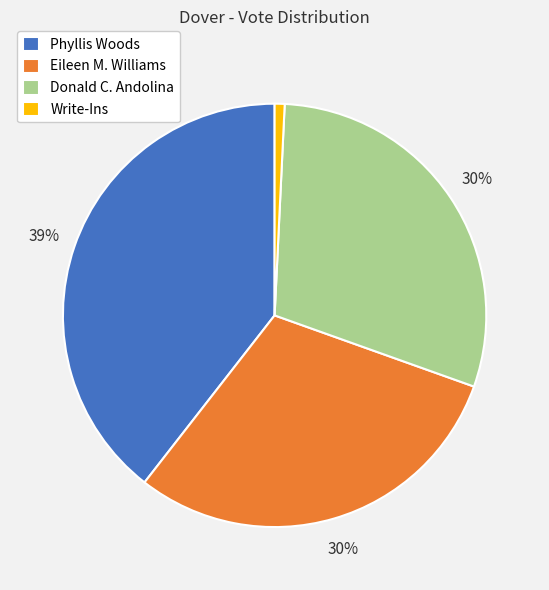

Which category has the smallest portion of the pie?

Write-Ins